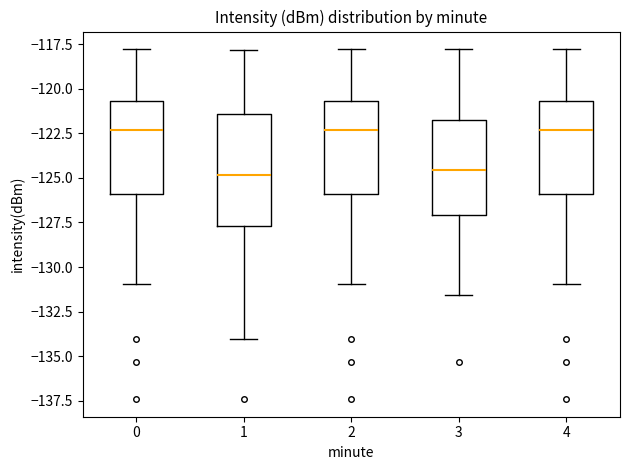

Reading left to right, read every box against the y-axis: the position of its median line, the range the box covers, and the ends of its whiskers. The values are not printed on the chart, so give them approximately, as read against the axis.

0: median -122.5, box -126.0 to -120.5, whiskers -131.0 to -118.0
1: median -125.0, box -127.5 to -121.5, whiskers -134.0 to -118.0
2: median -122.5, box -126.0 to -120.5, whiskers -131.0 to -118.0
3: median -124.5, box -127.0 to -121.5, whiskers -131.5 to -118.0
4: median -122.5, box -126.0 to -120.5, whiskers -131.0 to -118.0